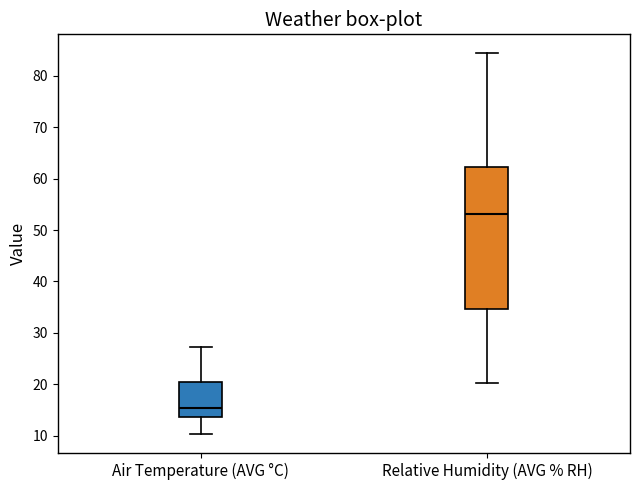

Reading left to right, transcribe this box plot: for each box, give where its median line is, the range the box spans, and where its two whiskers end, as read against the y-axis. The values are not printed on the chart, so give them approximately, as read against the axis.

Air Temperature (AVG °C): median 15, box 14 to 20, whiskers 10 to 27
Relative Humidity (AVG % RH): median 53, box 35 to 62, whiskers 20 to 84